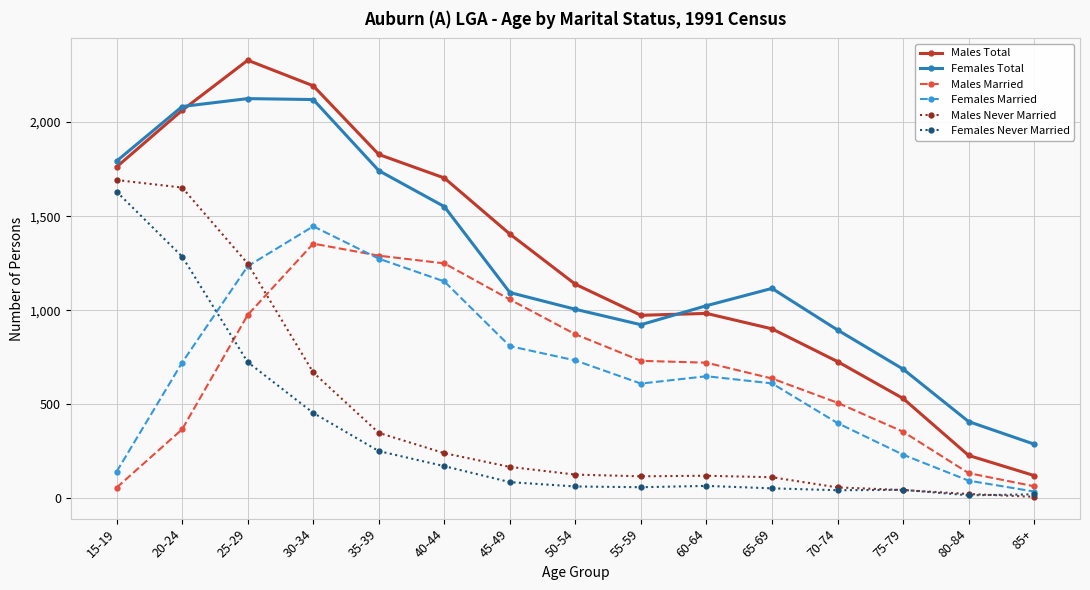

Is it true that Males Married equals 134 at 80-84?

True